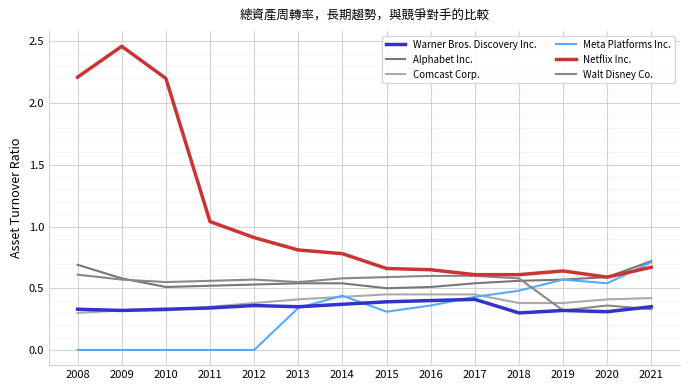

What is the difference between the second highest and second lowest values in the Walt Disney Co. series?

0.3